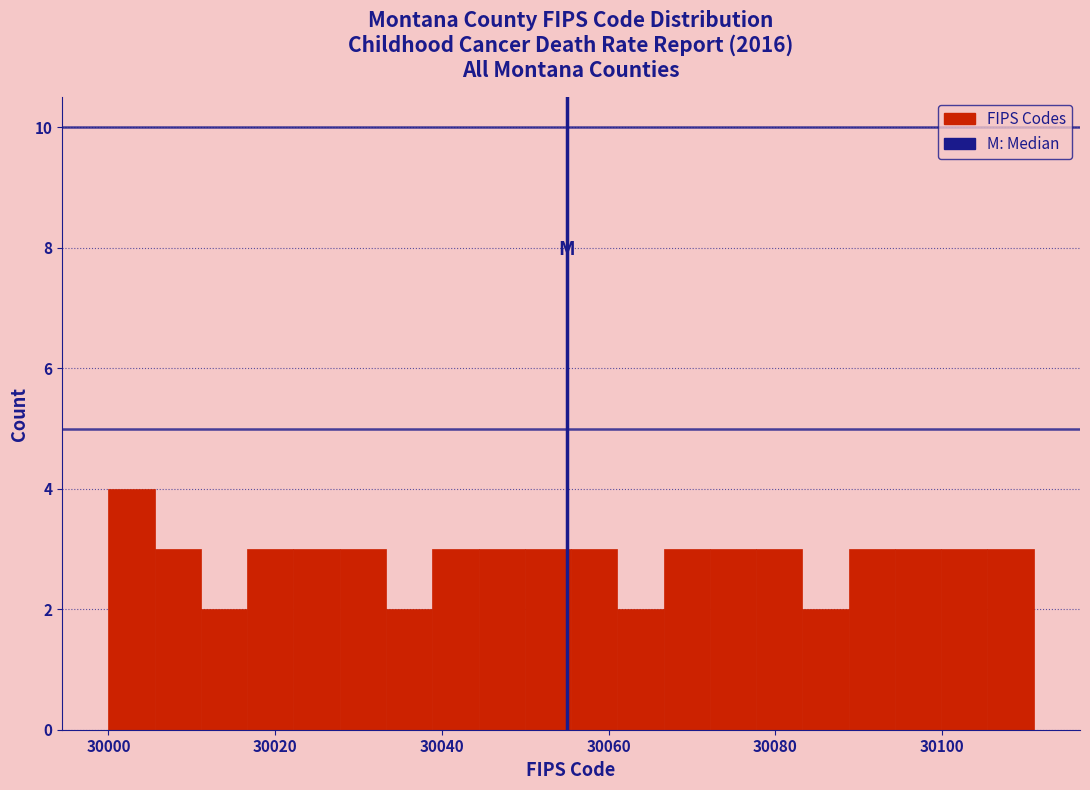

Read against the x-axis, roughly where is the centre of the tallest bar?

30002